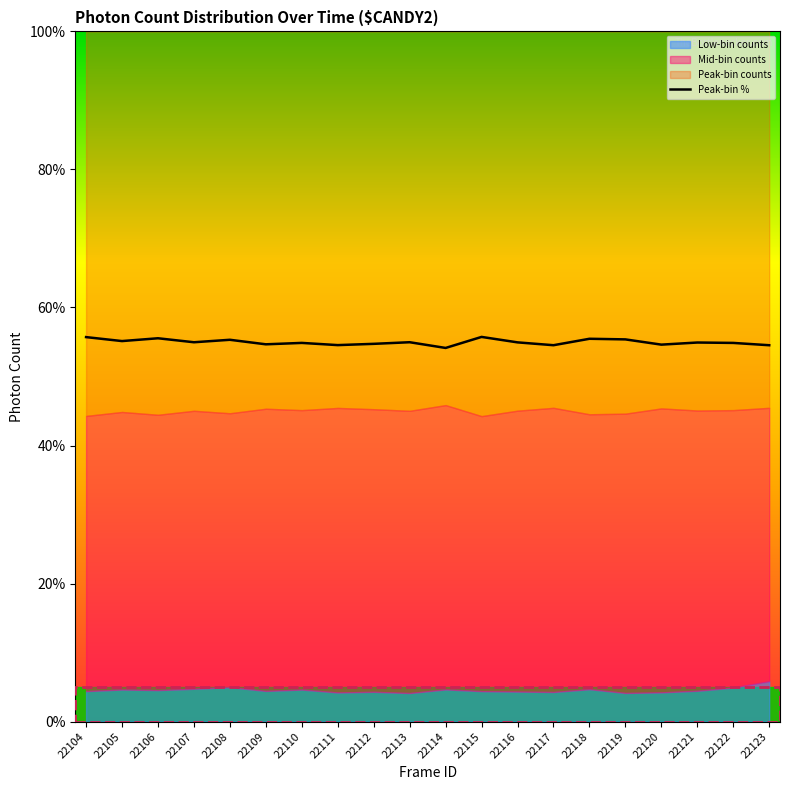

What is the change in value from 22120 to 22121?

+0.3